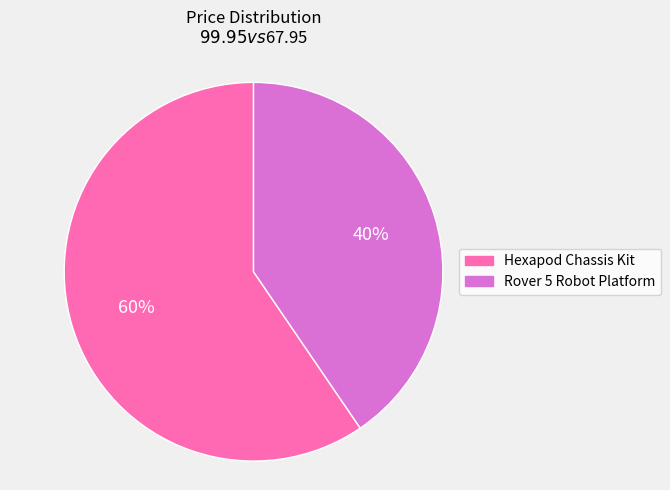

Combined, do Hexapod Chassis Kit and Rover 5 Robot Platform account for over 50%?

Yes